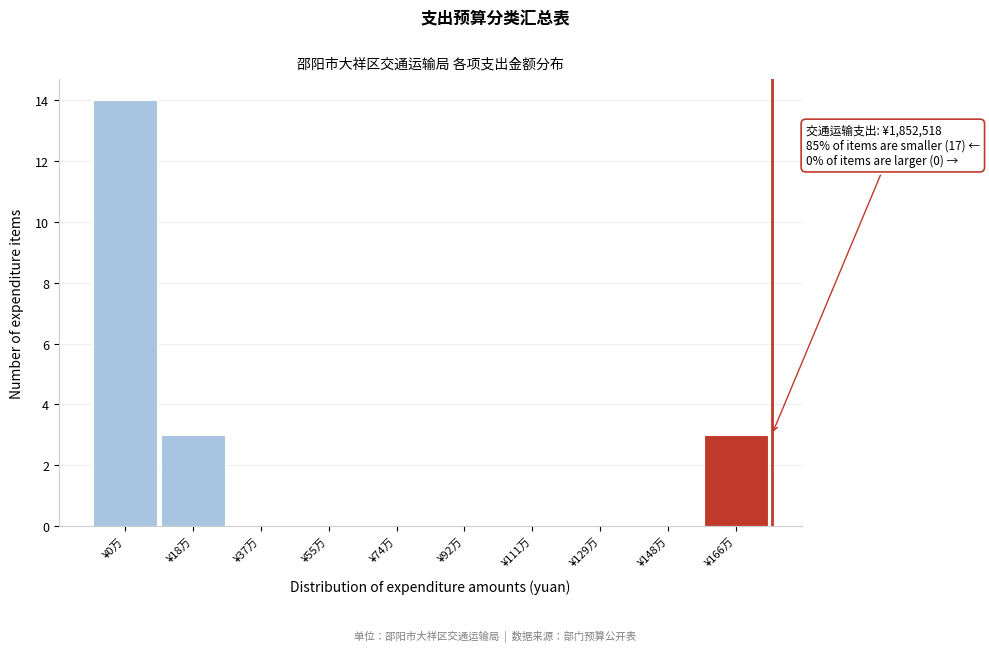

Reading right to left, transcribe all the data shown in this chart.

¥166万=3	¥148万=0	¥129万=0	¥111万=0	¥92万=0	¥74万=0	¥55万=0	¥37万=0	¥18万=3	¥0万=14